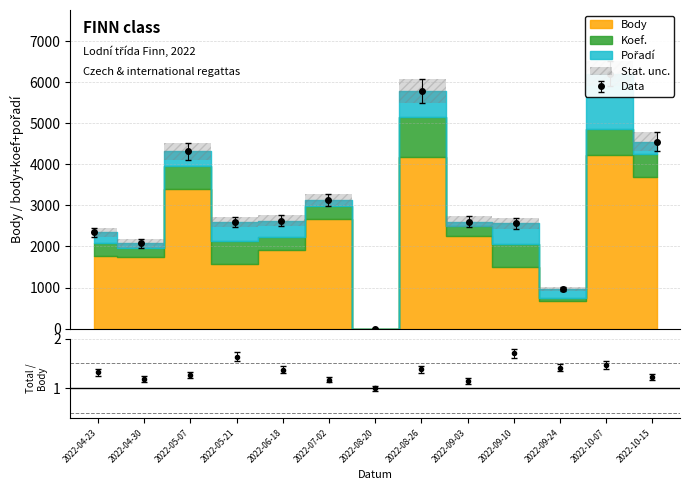

How many interior local peaks does the Pořadí series have?

4